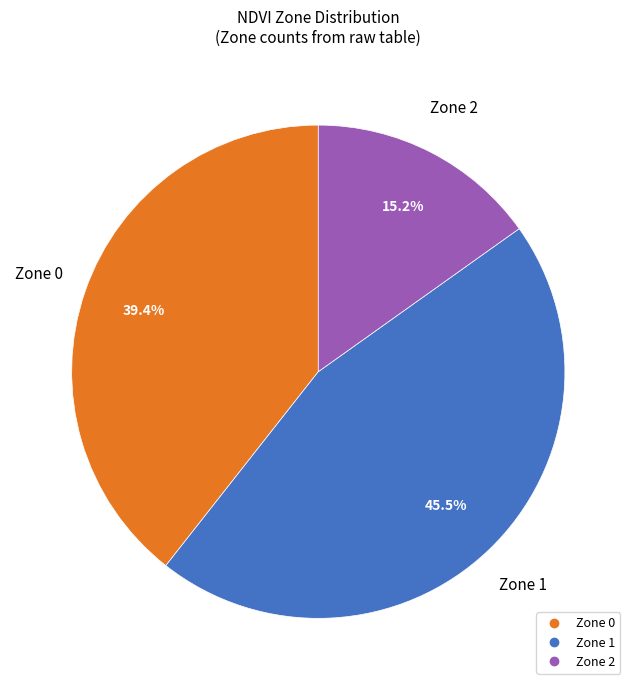

How many segments does this pie chart have?

3